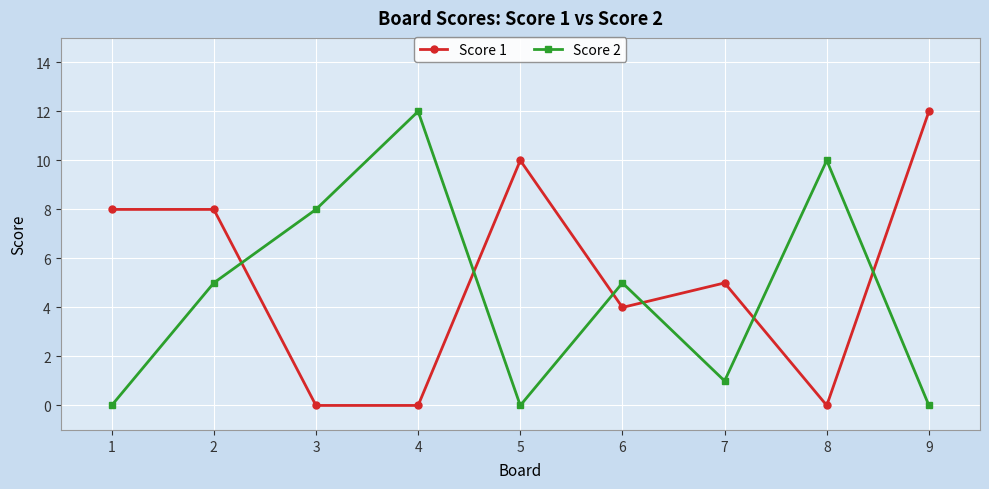

The value of Score 1 at 6 is 2. True or false?

False